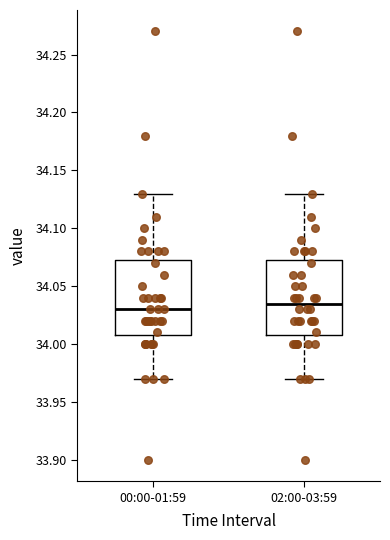

Reading left to right, read every box against the y-axis: the position of its median line, the range the box covers, and the ends of its whiskers. The values are not printed on the chart, so give them approximately, as read against the axis.

00:00-01:59: median 34.030, box 34.010 to 34.075, whiskers 33.970 to 34.130
02:00-03:59: median 34.035, box 34.010 to 34.075, whiskers 33.970 to 34.130